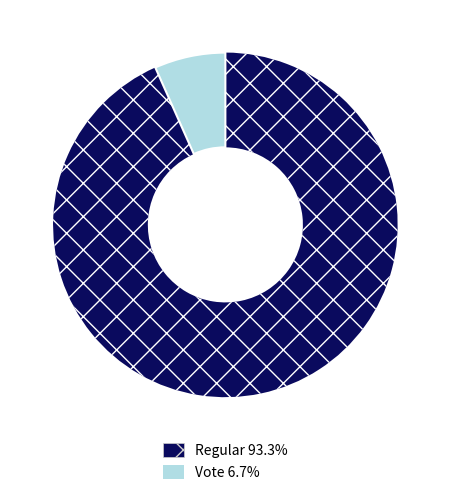

Combined, do Regular 93.3% and Vote 6.7% account for over 50%?

Yes